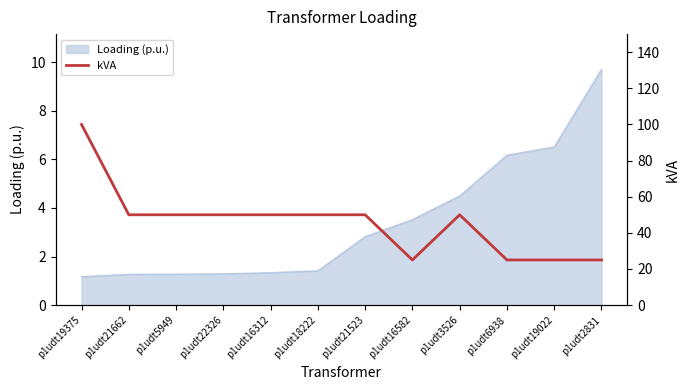

At which label does the data first exceed 50?

p1udt19375